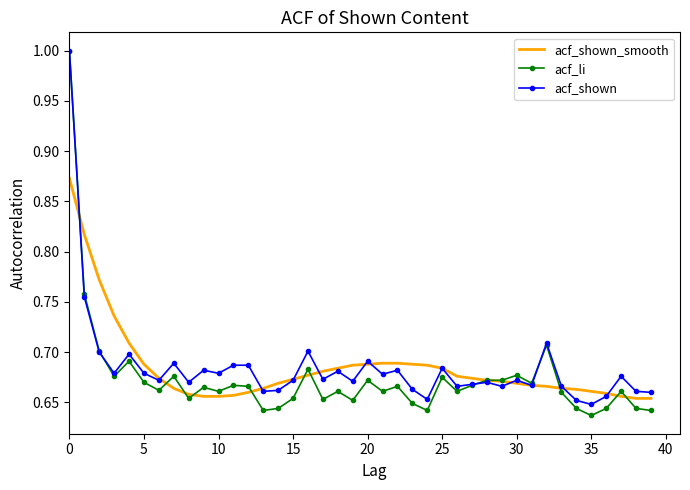

What is the highest value of the acf_shown series?

1.0